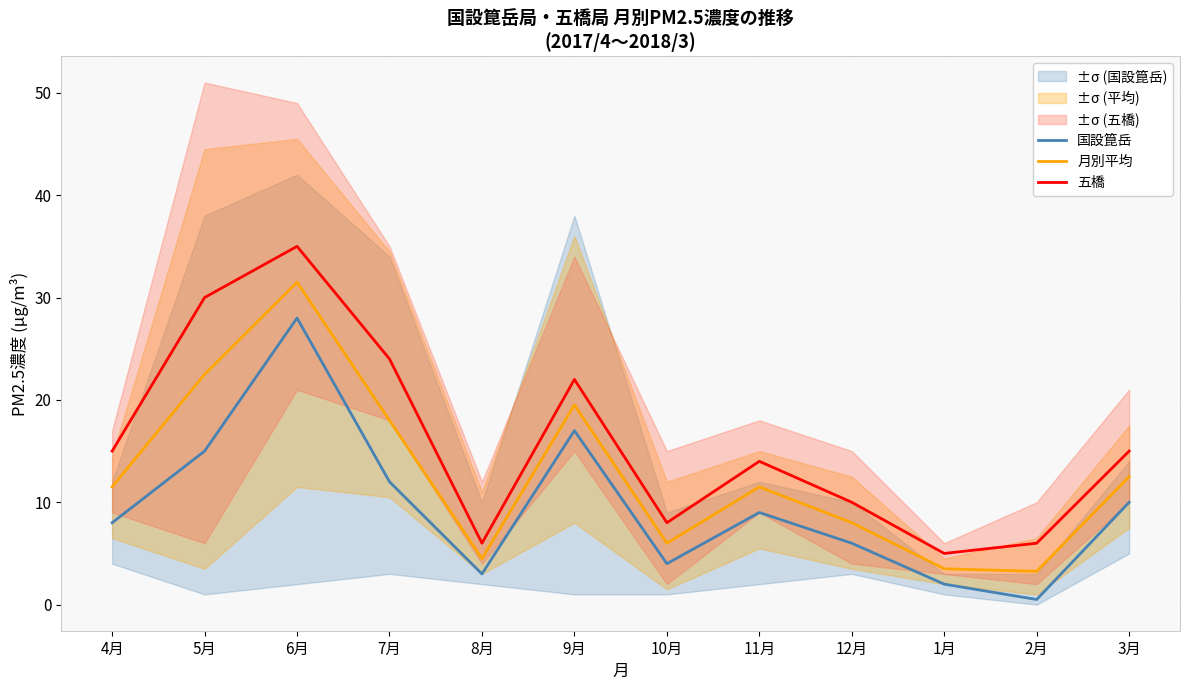

How many series are shown in this chart?

3